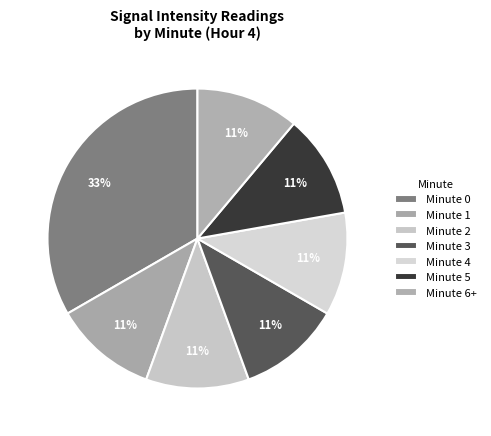

What percentage do Minute 3 and Minute 0 together represent?

44.4%